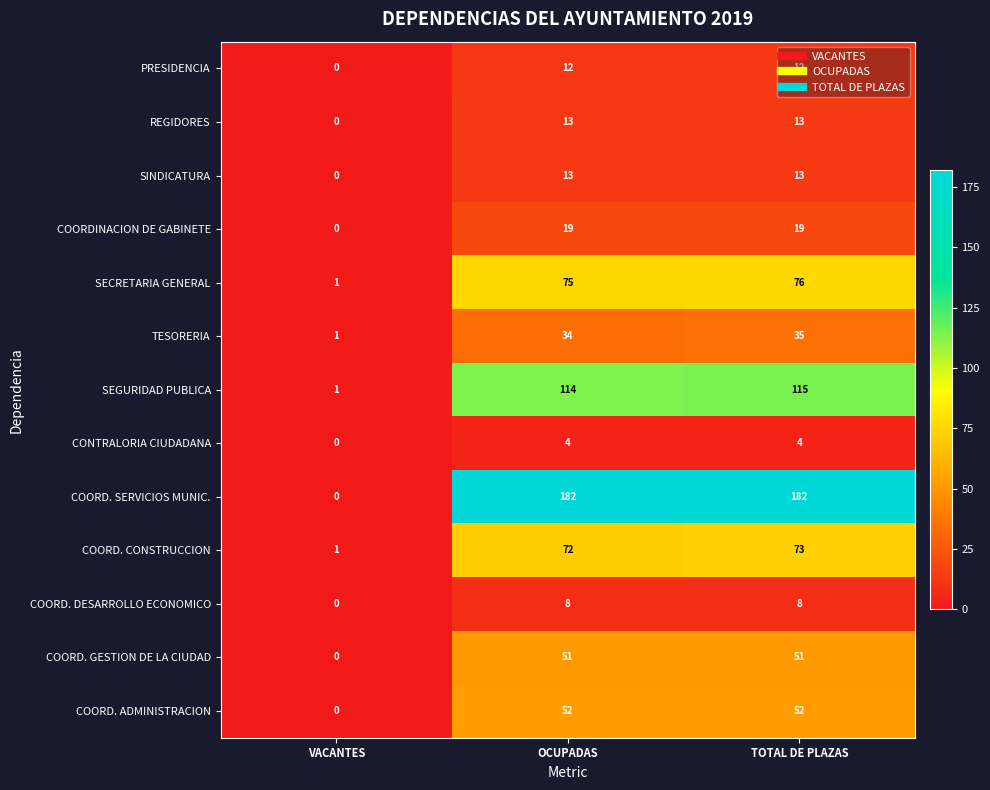

Is it true that COORDINACION DE GABINETE equals 27 at OCUPADAS?

False